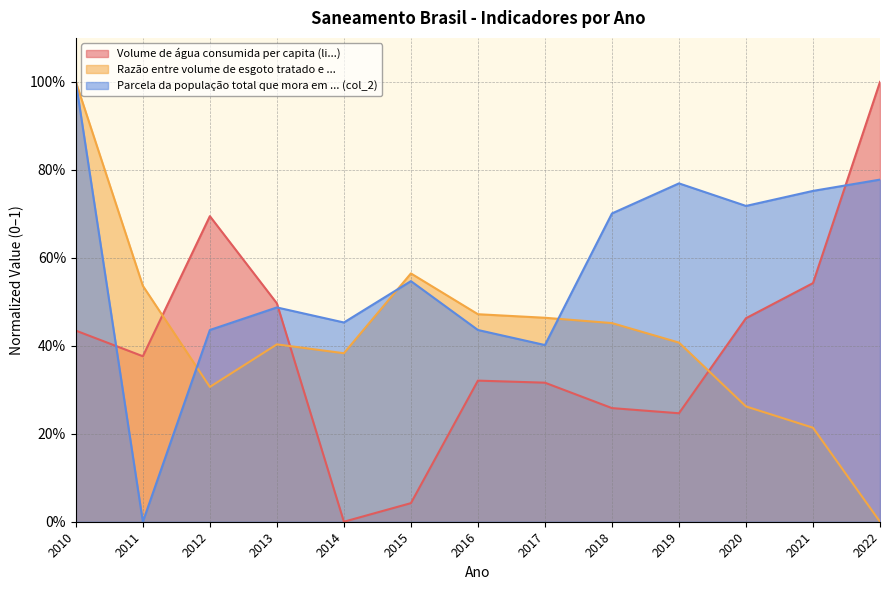

How many values in Parcela da população total que mora em ... (col_2) are above zero?

12